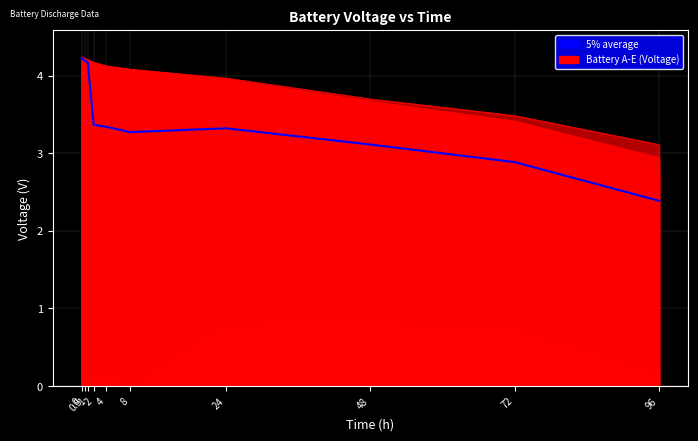

Rank the categories by value from lowest to highest.

96, 72, 48, 8, 24, 4, 2, 1, 0.5, 0